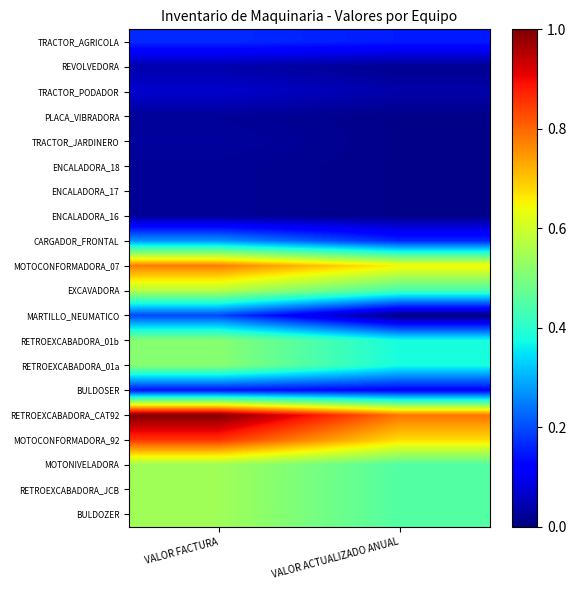

Reading right to left, list all the values displayed in this chart.

BULDOZER: VALOR ACTUALIZADO ANUAL=0.5	VALOR FACTURA=0.5
RETROEXCABADORA_JCB: VALOR ACTUALIZADO ANUAL=0.5	VALOR FACTURA=0.5
MOTONIVELADORA: VALOR ACTUALIZADO ANUAL=0.5	VALOR FACTURA=0.5
MOTOCONFORMADORA_92: VALOR ACTUALIZADO ANUAL=0.7	VALOR FACTURA=0.9
RETROEXCABADORA_CAT92: VALOR ACTUALIZADO ANUAL=0.8	VALOR FACTURA=1.0
BULDOSER: VALOR ACTUALIZADO ANUAL=0.1	VALOR FACTURA=0.1
RETROEXCABADORA_01a: VALOR ACTUALIZADO ANUAL=0.4	VALOR FACTURA=0.5
RETROEXCABADORA_01b: VALOR ACTUALIZADO ANUAL=0.4	VALOR FACTURA=0.5
MARTILLO_NEUMATICO: VALOR ACTUALIZADO ANUAL=0.0	VALOR FACTURA=0.2
EXCAVADORA: VALOR ACTUALIZADO ANUAL=0.4	VALOR FACTURA=0.6
MOTOCONFORMADORA_07: VALOR ACTUALIZADO ANUAL=0.7	VALOR FACTURA=0.8
CARGADOR_FRONTAL: VALOR ACTUALIZADO ANUAL=0.2	VALOR FACTURA=0.3
ENCALADORA_16: VALOR ACTUALIZADO ANUAL=0.0	VALOR FACTURA=0.0
ENCALADORA_17: VALOR ACTUALIZADO ANUAL=0.0	VALOR FACTURA=0.0
ENCALADORA_18: VALOR ACTUALIZADO ANUAL=0.0	VALOR FACTURA=0.0
TRACTOR_JARDINERO: VALOR ACTUALIZADO ANUAL=0.0	VALOR FACTURA=0.0
PLACA_VIBRADORA: VALOR ACTUALIZADO ANUAL=0.0	VALOR FACTURA=0.0
TRACTOR_PODADOR: VALOR ACTUALIZADO ANUAL=0.0	VALOR FACTURA=0.1
REVOLVEDORA: VALOR ACTUALIZADO ANUAL=0.0	VALOR FACTURA=0.0
TRACTOR_AGRICOLA: VALOR ACTUALIZADO ANUAL=0.2	VALOR FACTURA=0.2